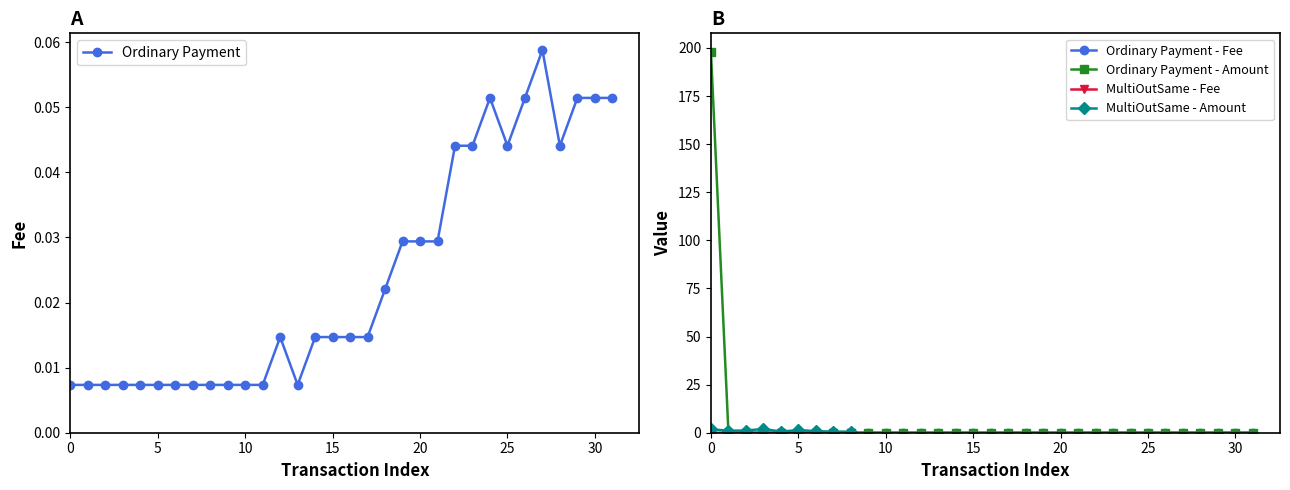

Count the Ordinary Payment values in the range 0 to 1.

32